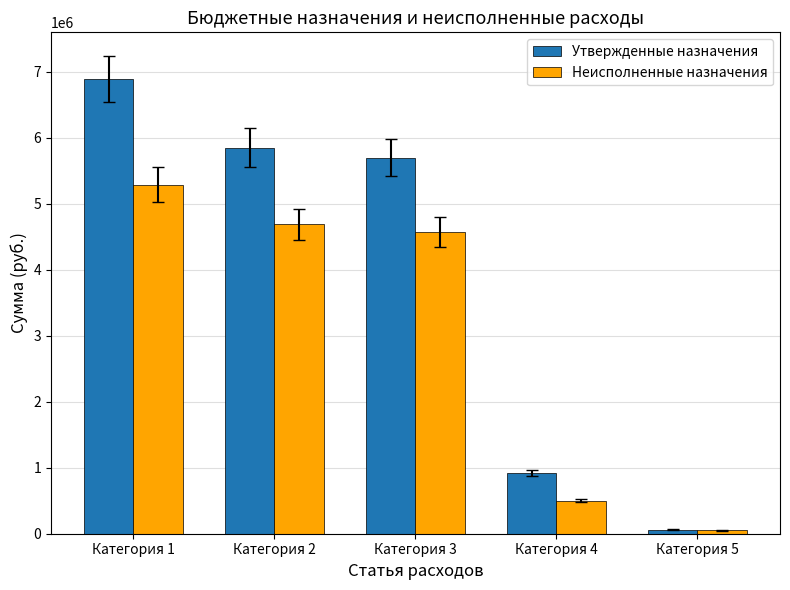

True or false: Утвержденные назначения has a value of 6891106.0 at Категория 1.

True